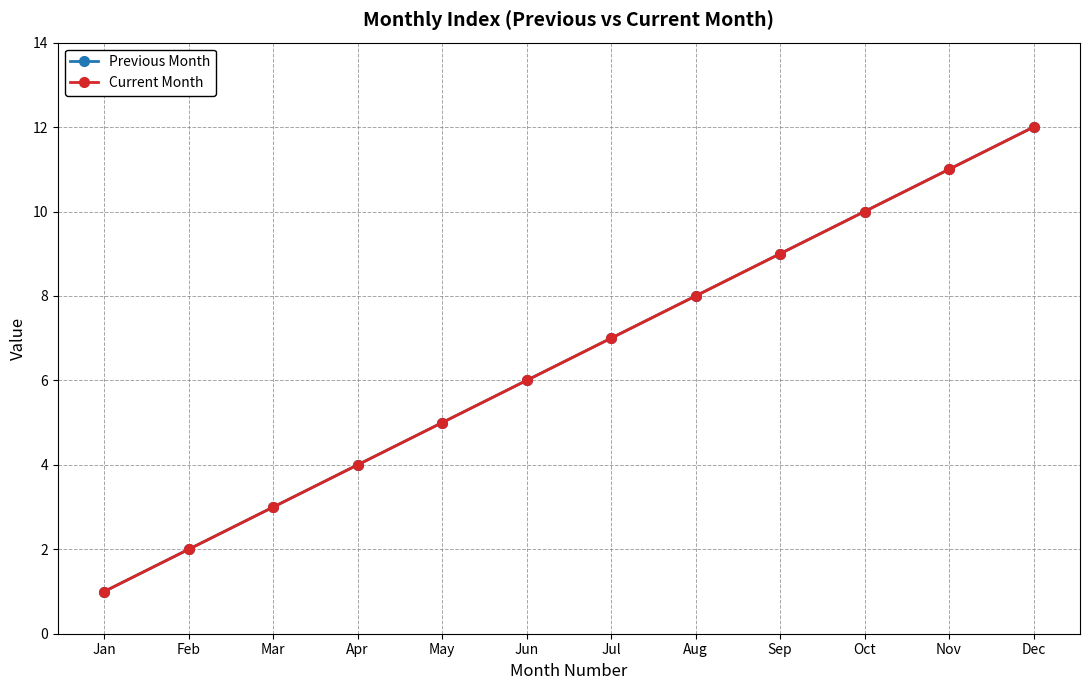

Does the chart have visible grid lines?

Yes